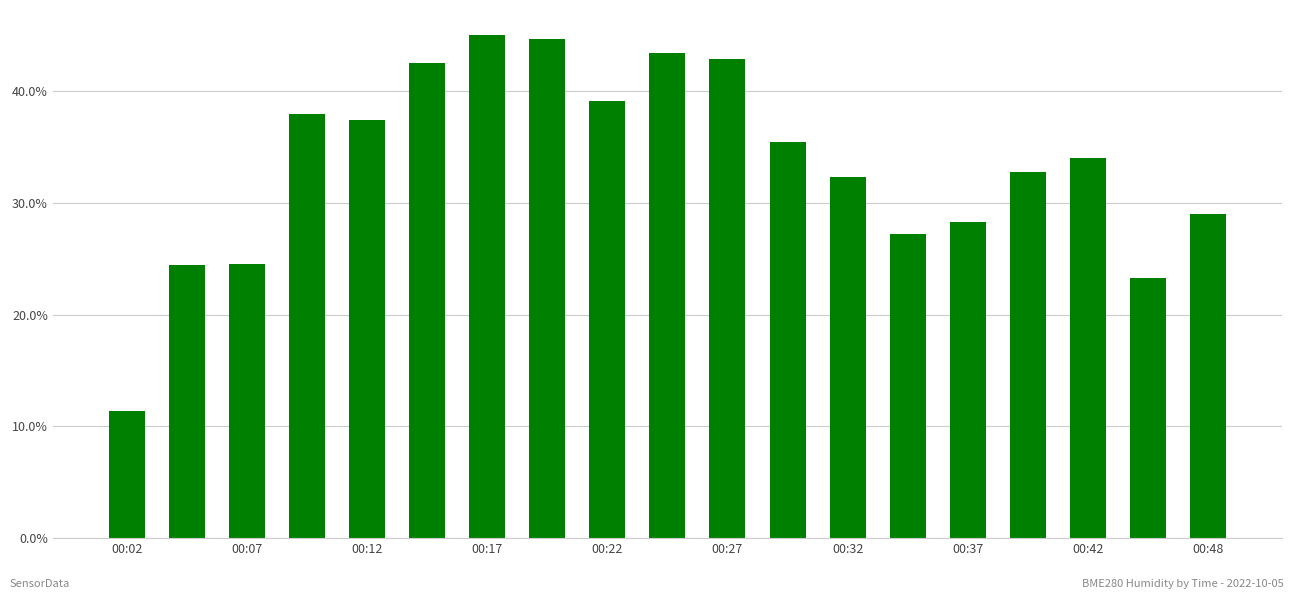

Are the bars grouped side by side (vs. stacked)?

No